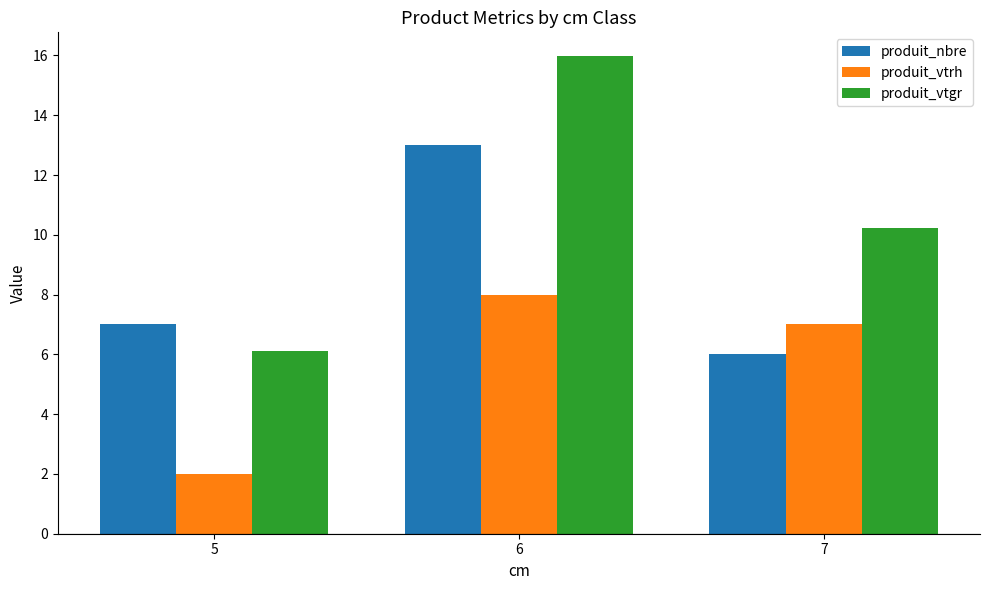

What is the difference between the produit_vtrh values at 7 and 6?

1.0